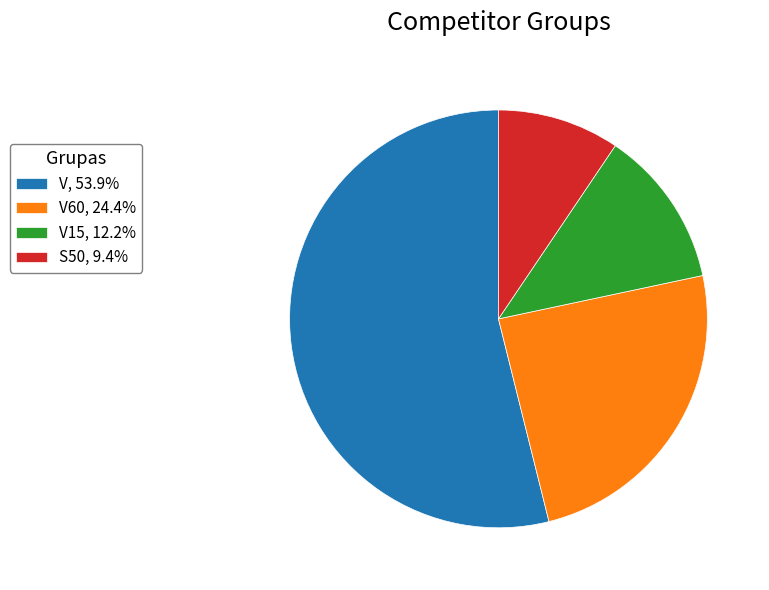

Count the number of slices in the pie.

4